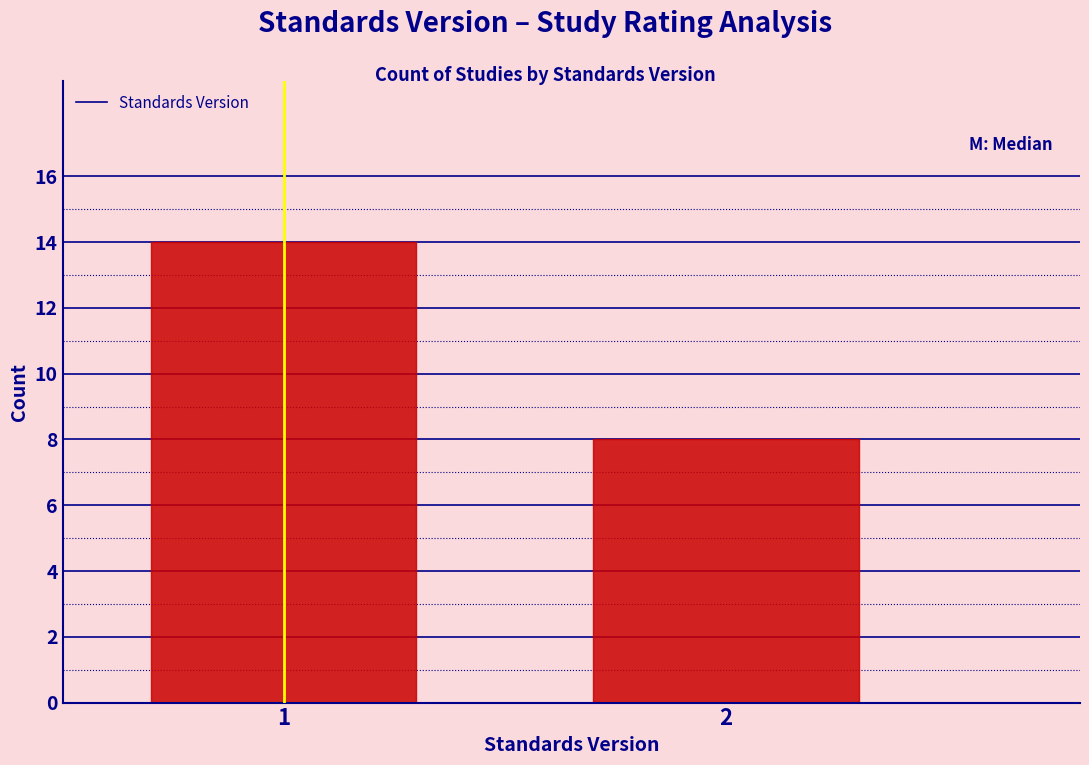

Reading right to left, list all the values displayed in this chart.

2=8	1=14